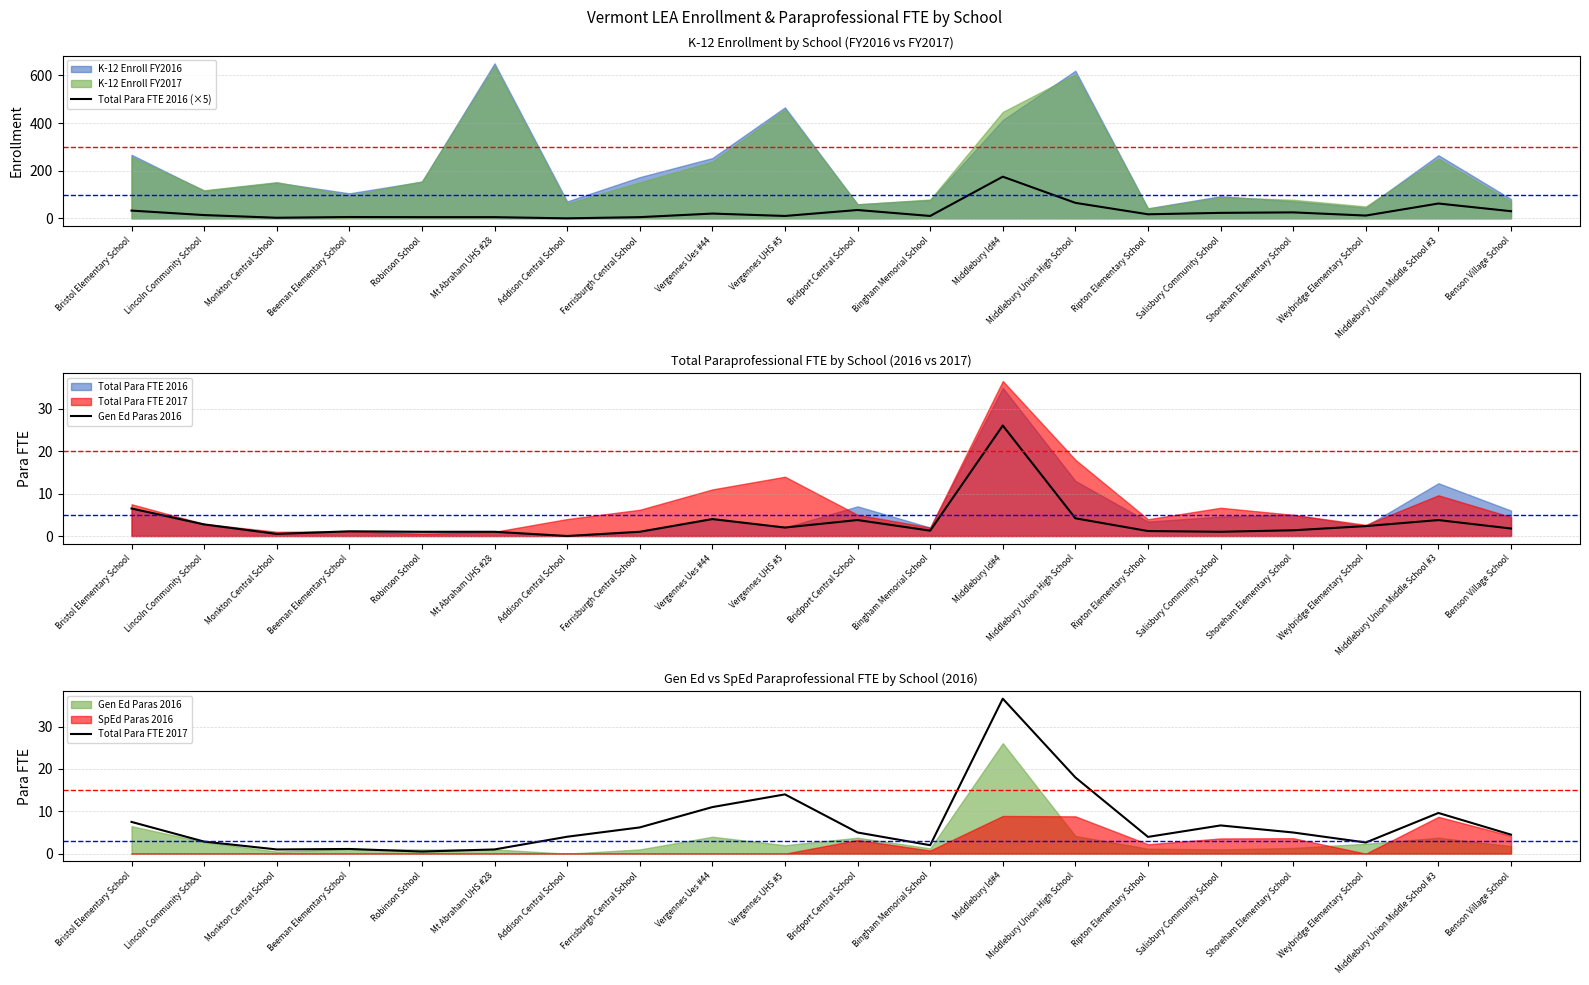

The value of Total Para FTE 2016 (×5) at Mt Abraham UHS #28 is 5.0. True or false?

True